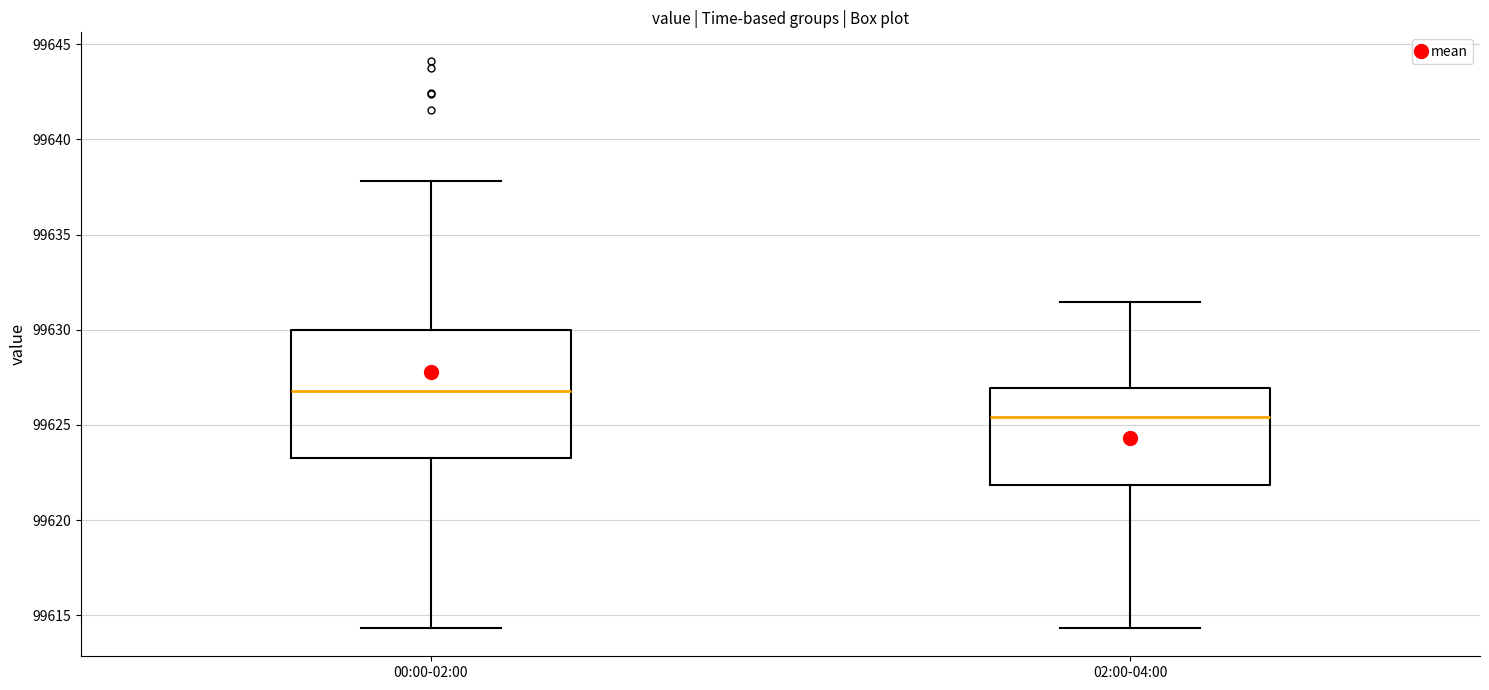

Where does the upper whisker of the box for 00:00-02:00 end on the y-axis? The values are not printed on the chart, so give them approximately, as read against the axis.

99638.0